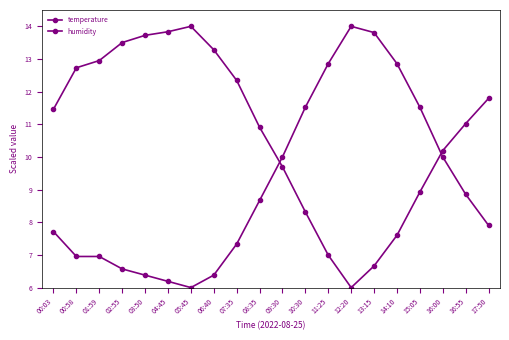

How many lines are shown in the chart?

2